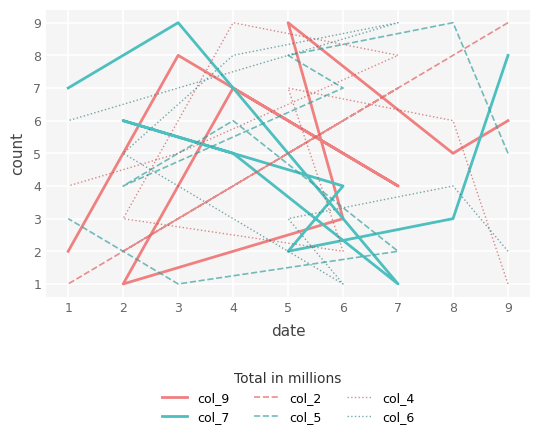

How many col_4 values are between 3 and 7?

5